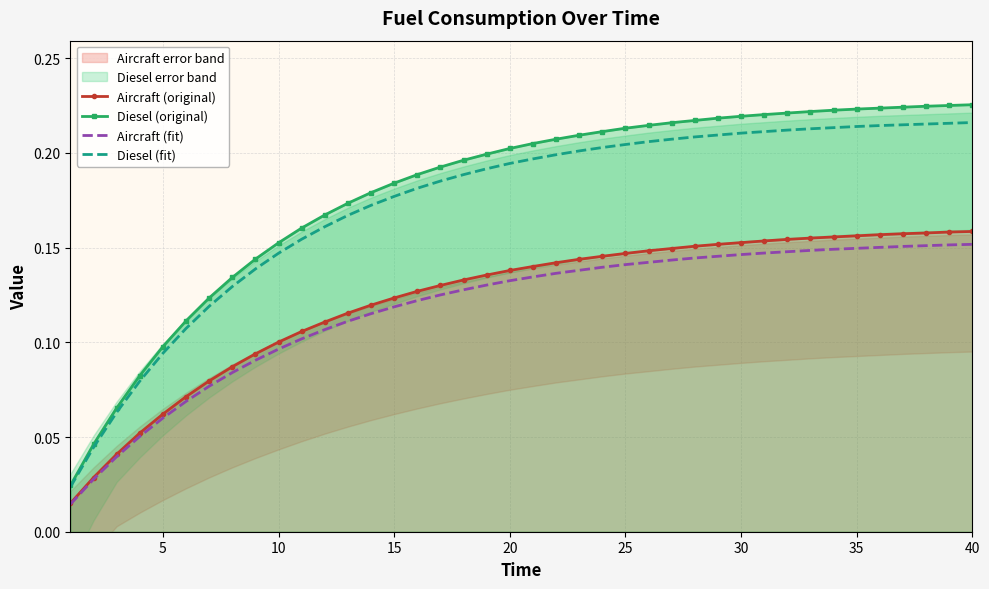

Is this an area chart (filled region under the line)?

No